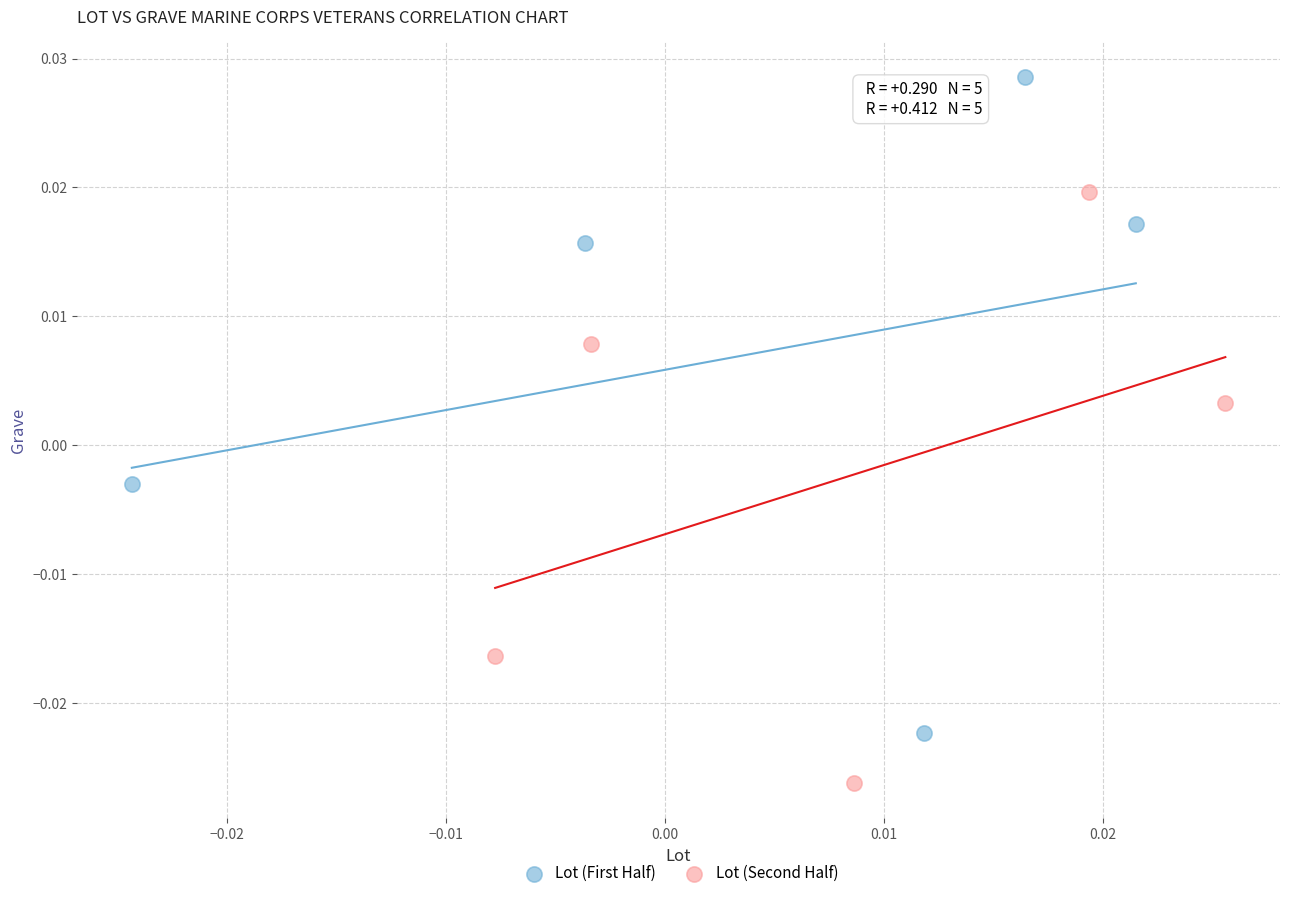

Which series has the widest spread of Y values?

Lot (First Half)